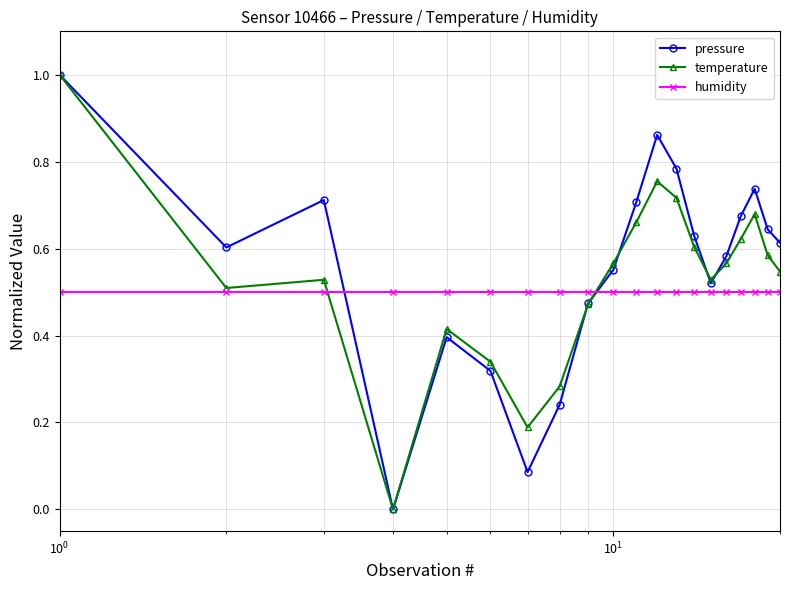

True or false: pressure has more than 0 points higher than both neighbors.

True